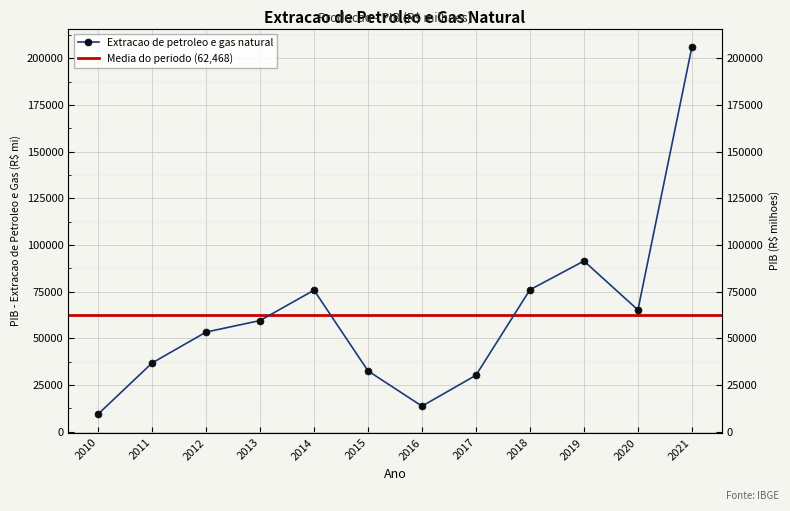

Reading left to right, transcribe all the data shown in this chart.

9351.0	36758.0	53317.9	59488.0	75753.2	32514.3	13646.2	30193.8	75983.7	91378.6	65171.0	206060.2